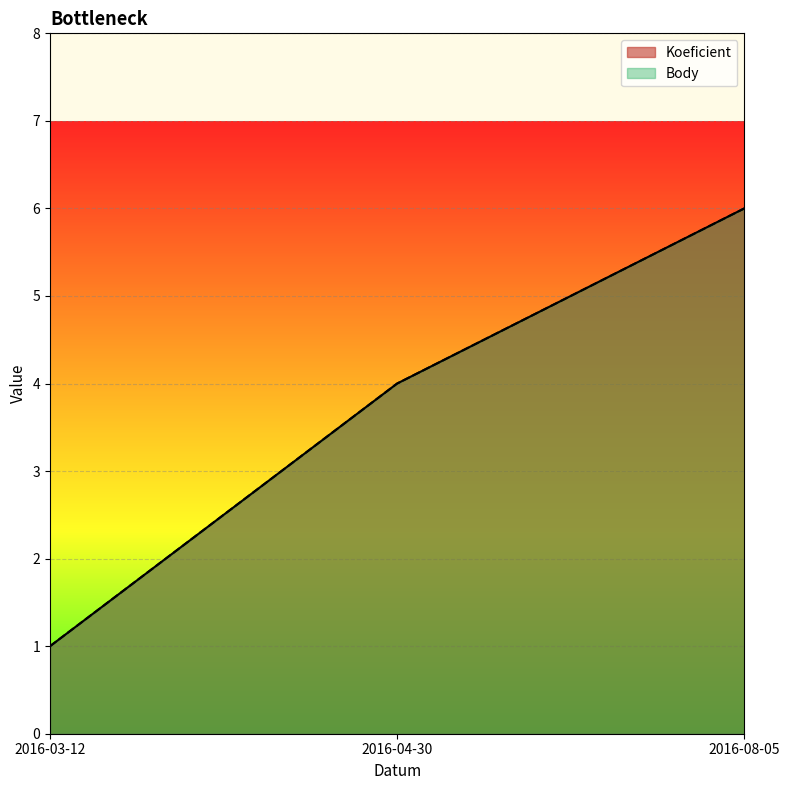

At which label does Body first exceed 4?

2016-08-05